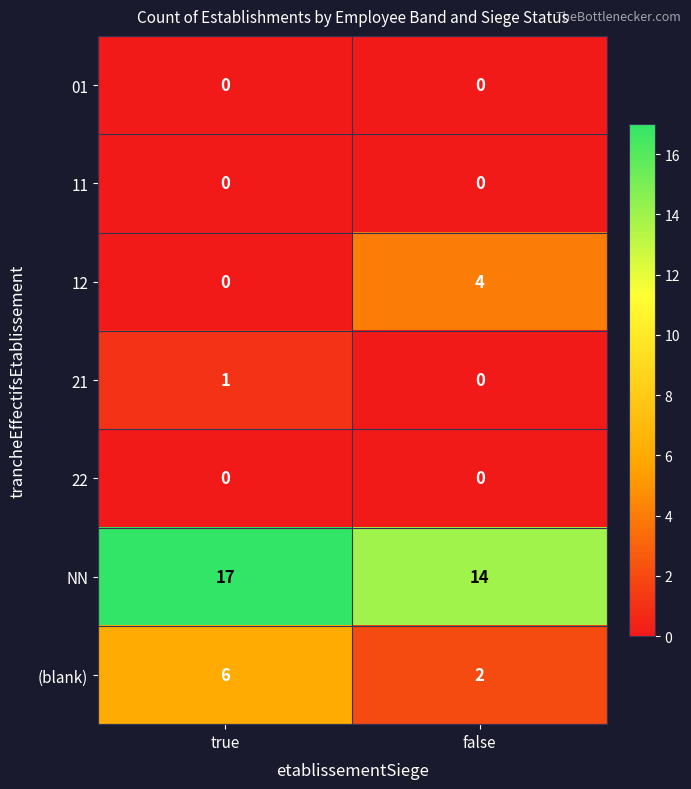

True or false: (blank) has a value of 2 at false.

True